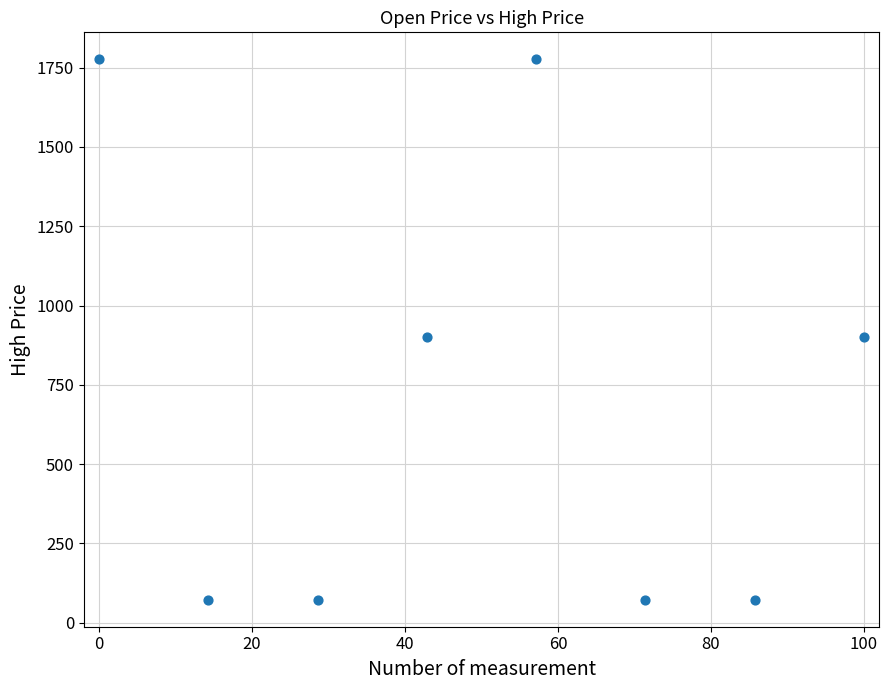

What is the average X value?

50.0